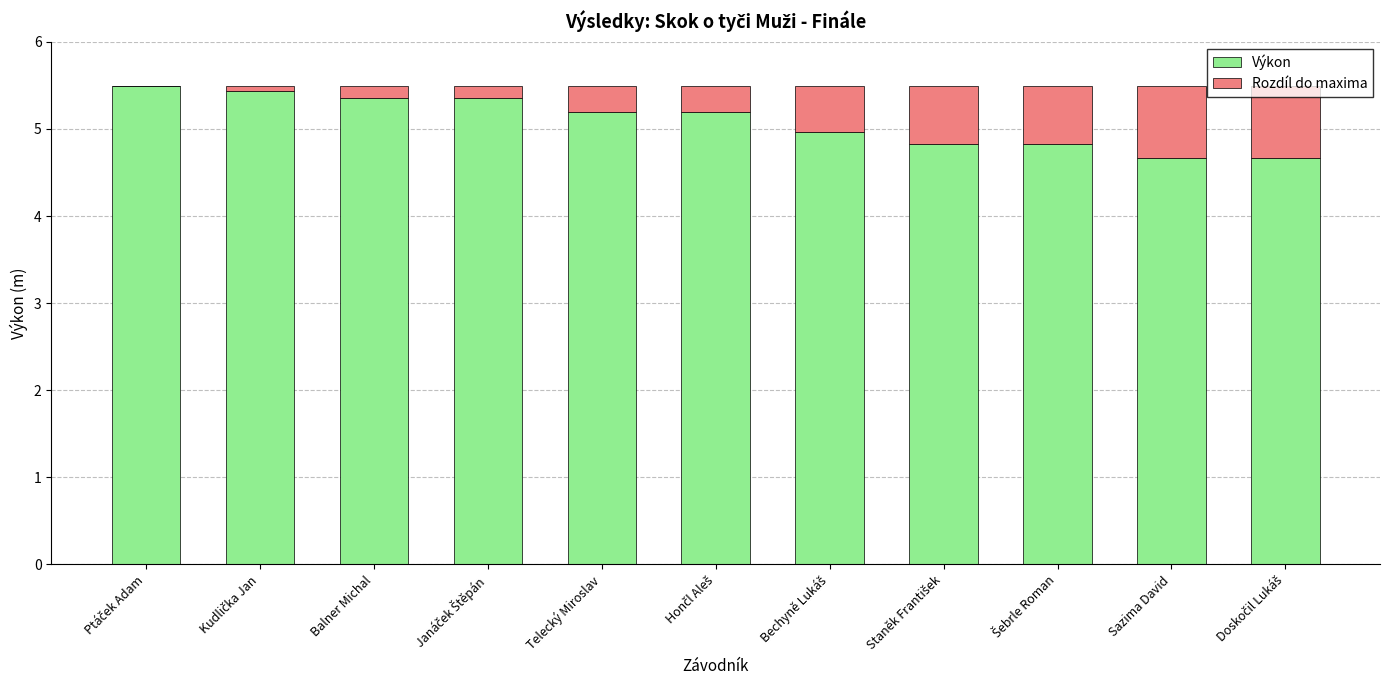

What is the total value across all series at Balner Michal?

5.5